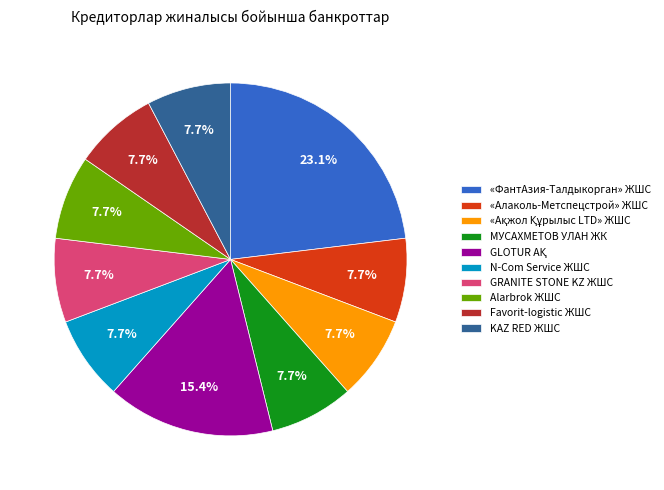

What is the ratio of the value at Favorit-logistic ЖШС to the value at GRANITE STONE KZ ЖШС?

1.0